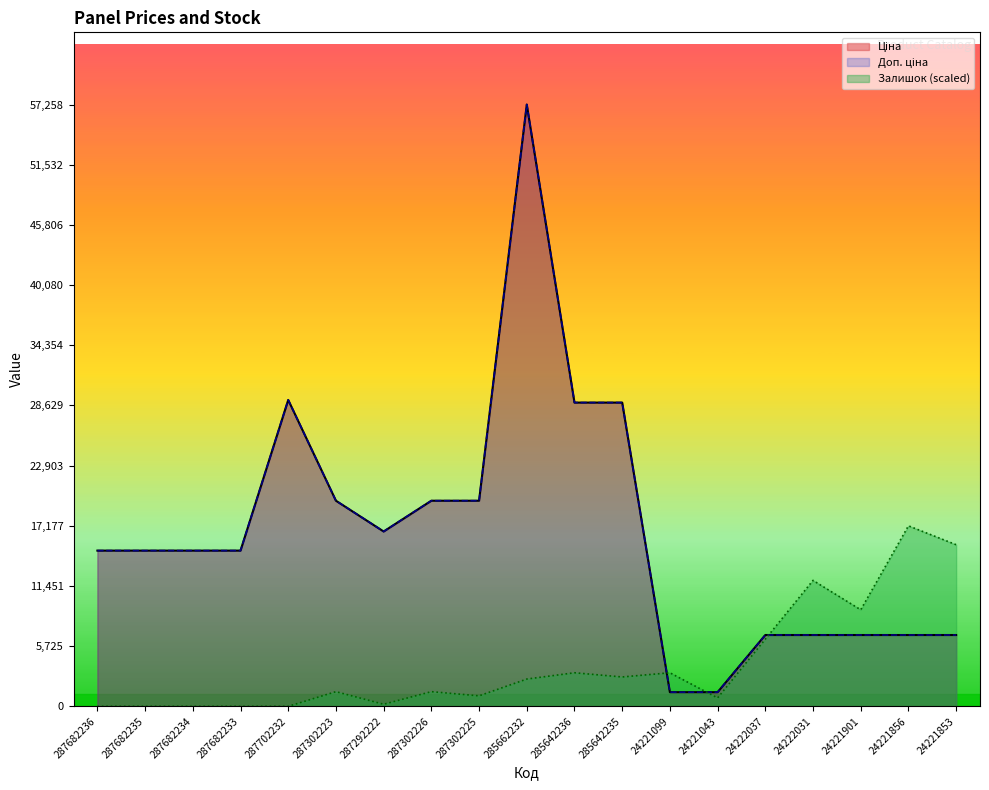

What is the sum of all Ціна values?

315447.1